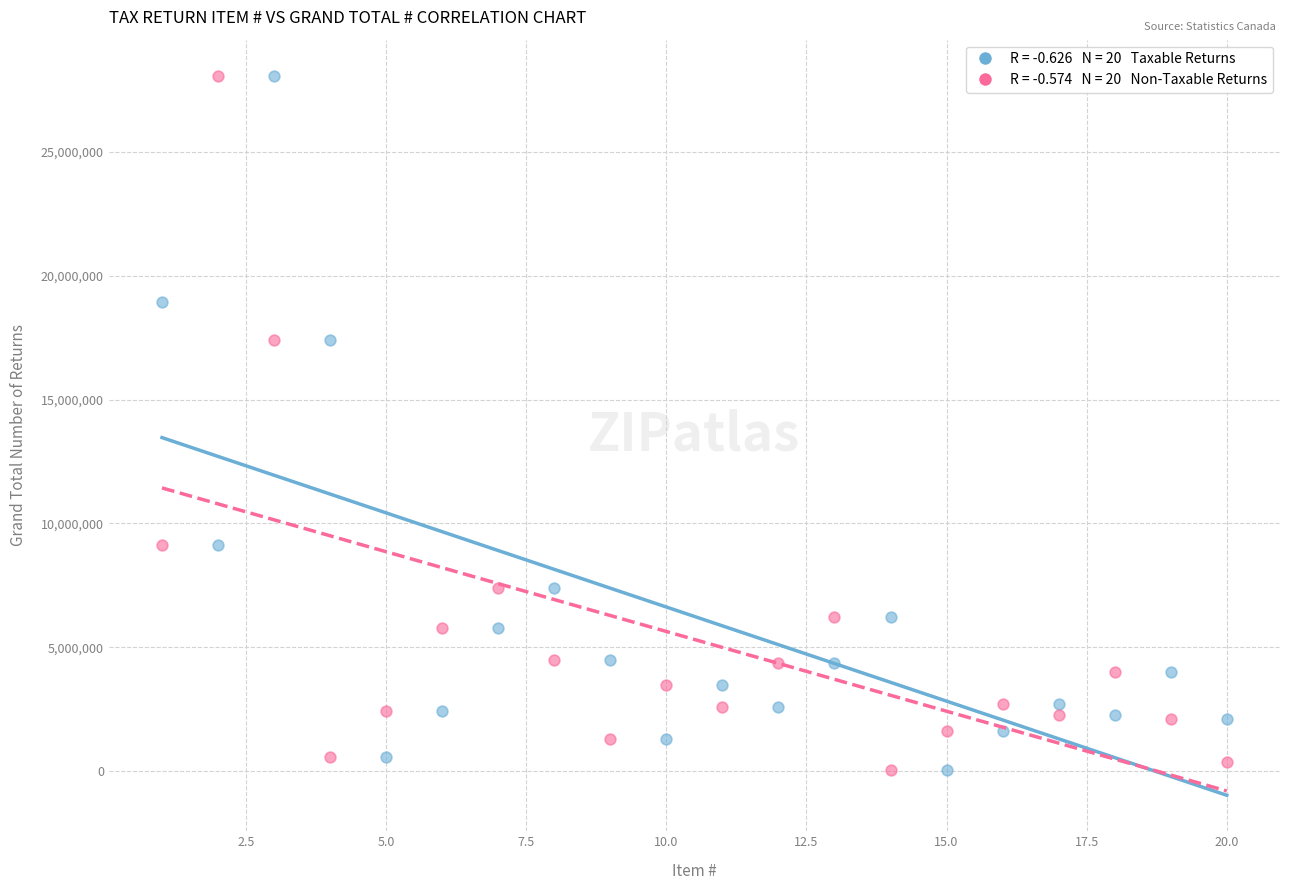

Across all data points, what is the range of Y values (max minus min)?

28010090